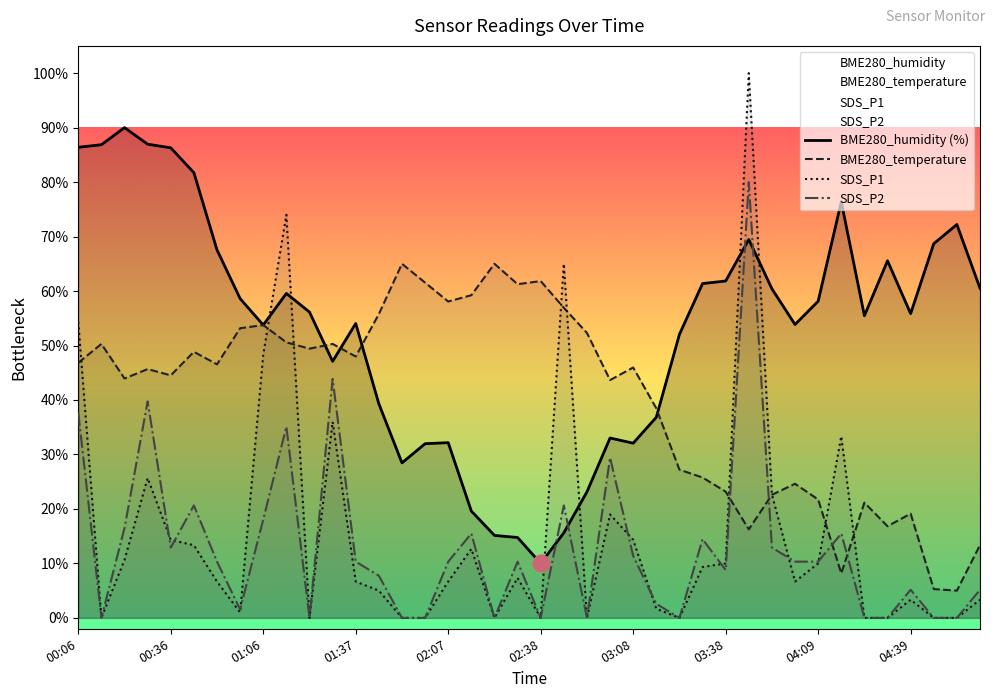

True or false: SDS_P2 has a value of 5.2 at 05:02.

True